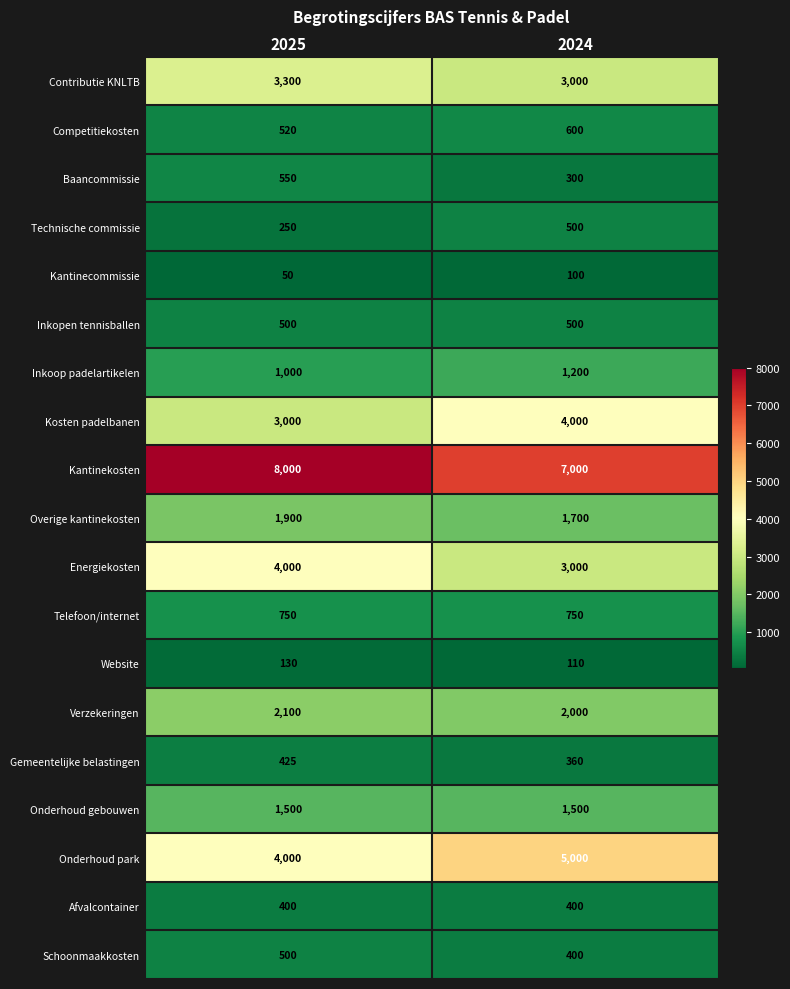

The value of Competitiekosten at 2024 is 420. True or false?

False